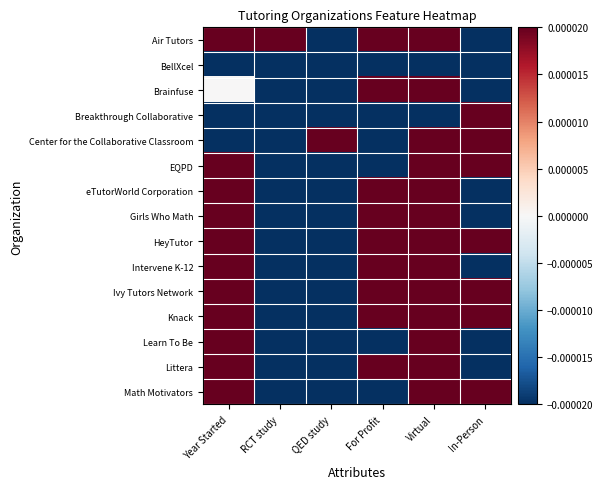

Which series has the largest total across all categories?

Air Tutors